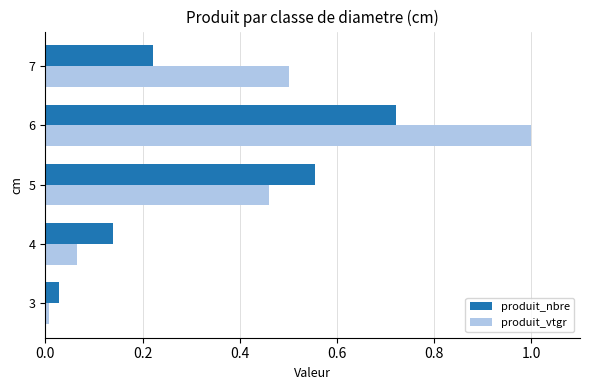

What is the sum of the produit_vtgr values at 6 and 7?

1.5